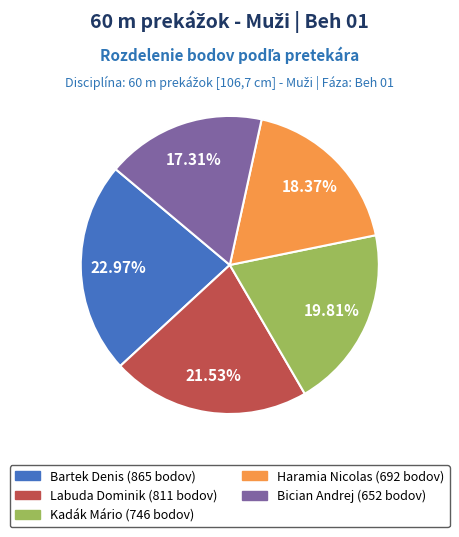

Does Kadák Mário represent more than half of the total?

No